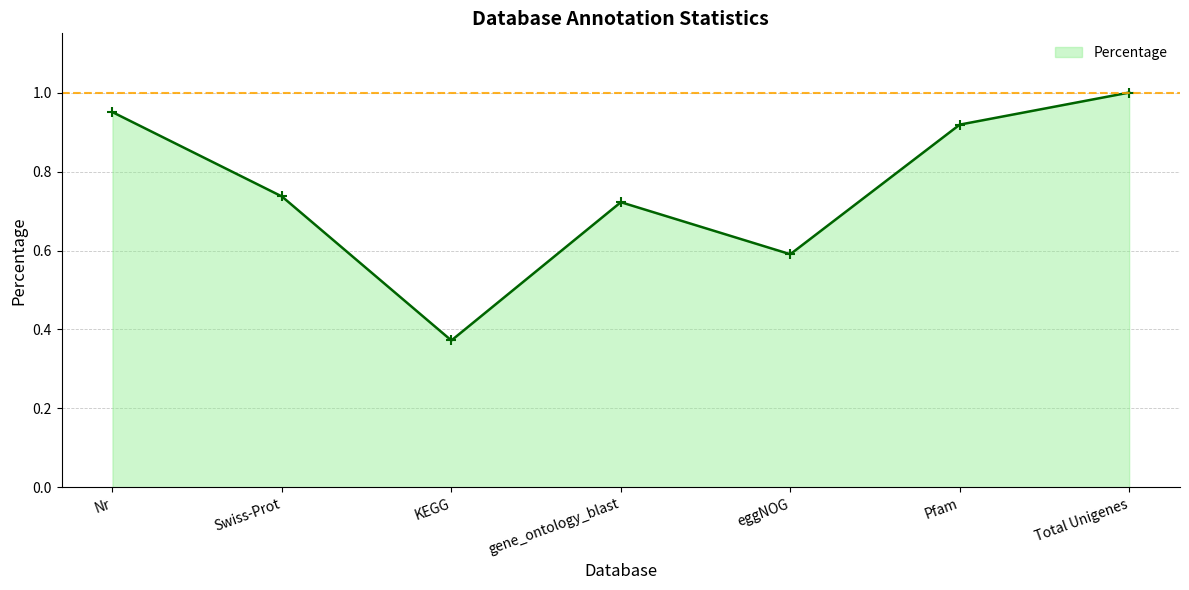

Rank the categories by value from highest to lowest.

Total Unigenes, Nr, Pfam, Swiss-Prot, gene_ontology_blast, eggNOG, KEGG